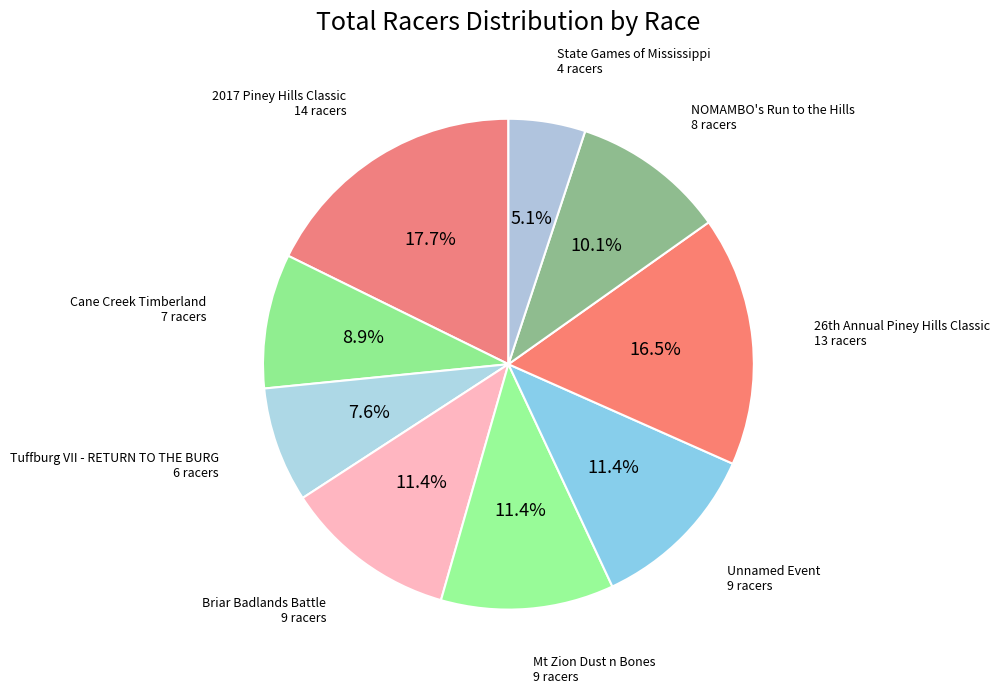

To the nearest percent, what is the difference between the 2017 Piney Hills Classic and Briar Badlands Battle slice percentages?

6%